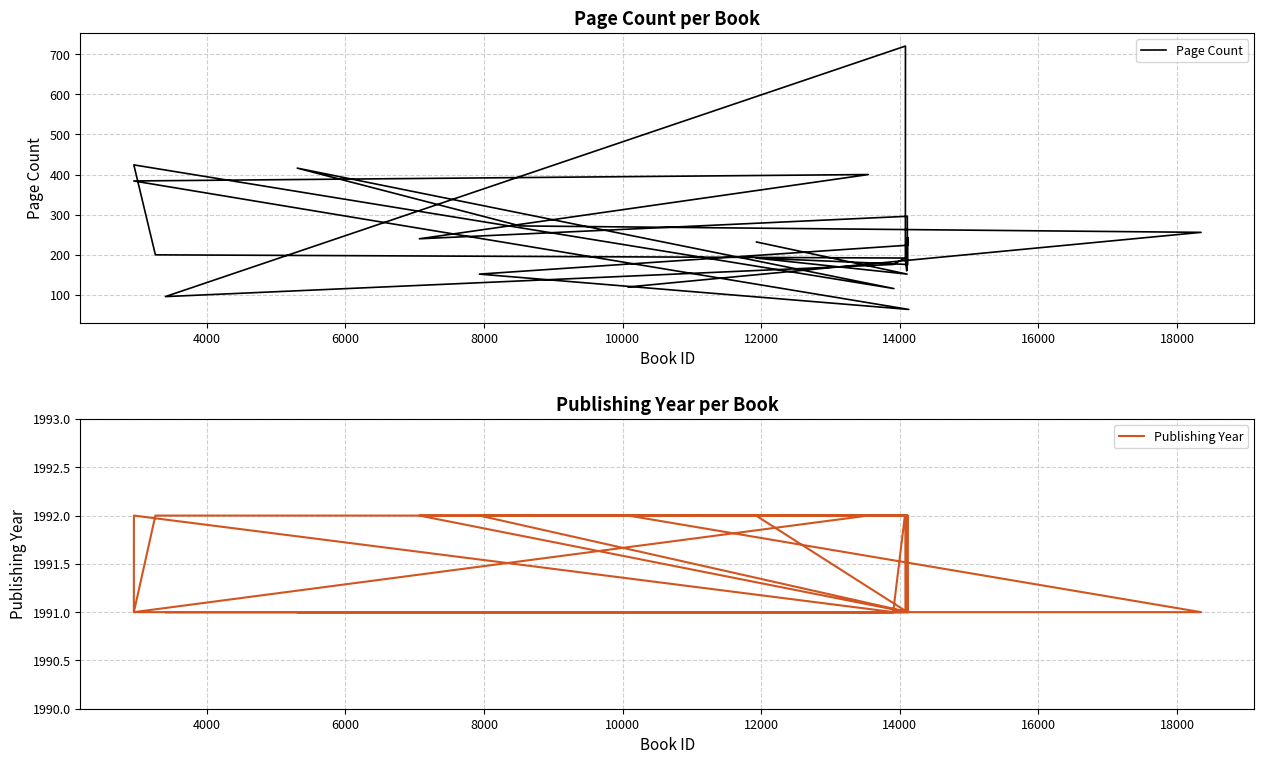

Rank the series by their average value, from lowest to highest.

Page Count, Publishing Year